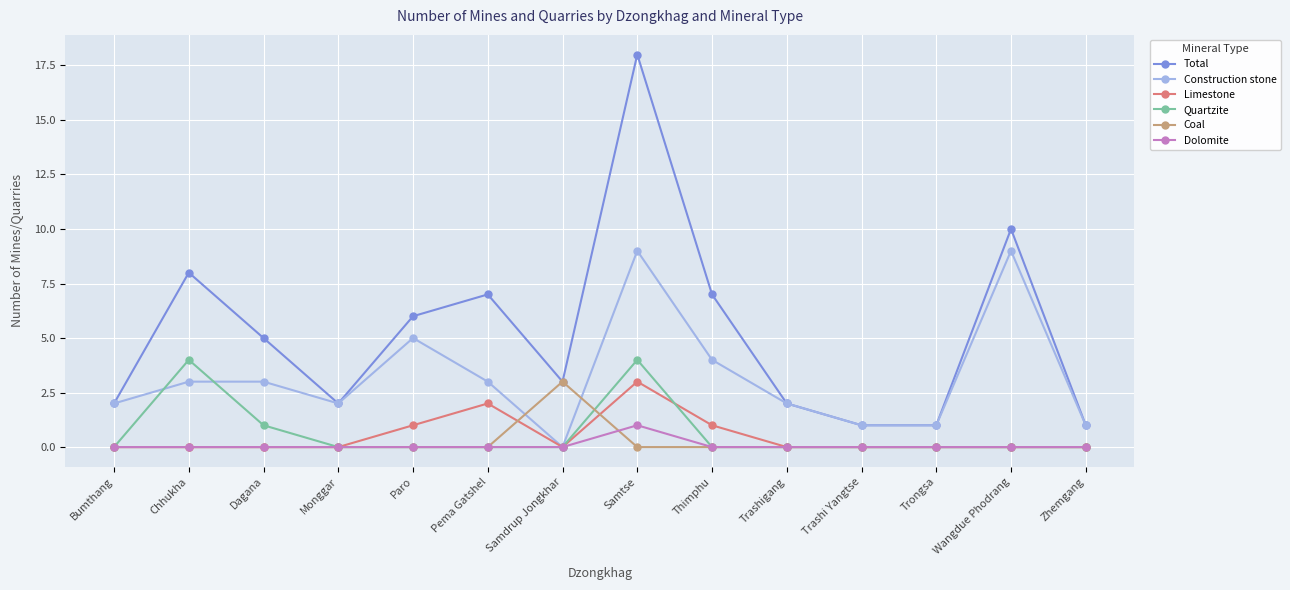

At which category is the sum across all series the highest?

Samtse